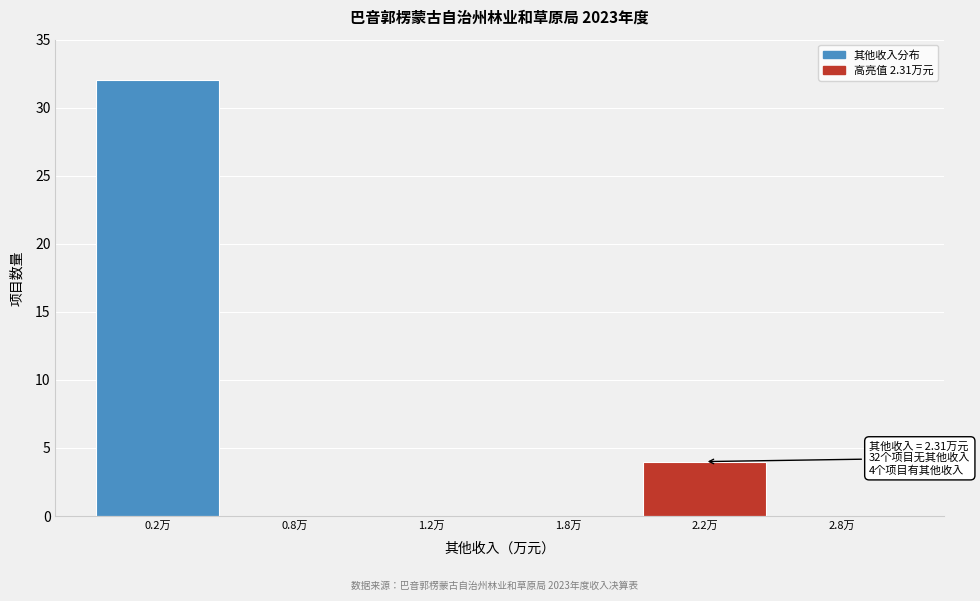

Reading right to left, extract all data points from this chart.

2.8万=0	2.2万=4	1.8万=0	1.2万=0	0.8万=0	0.2万=32